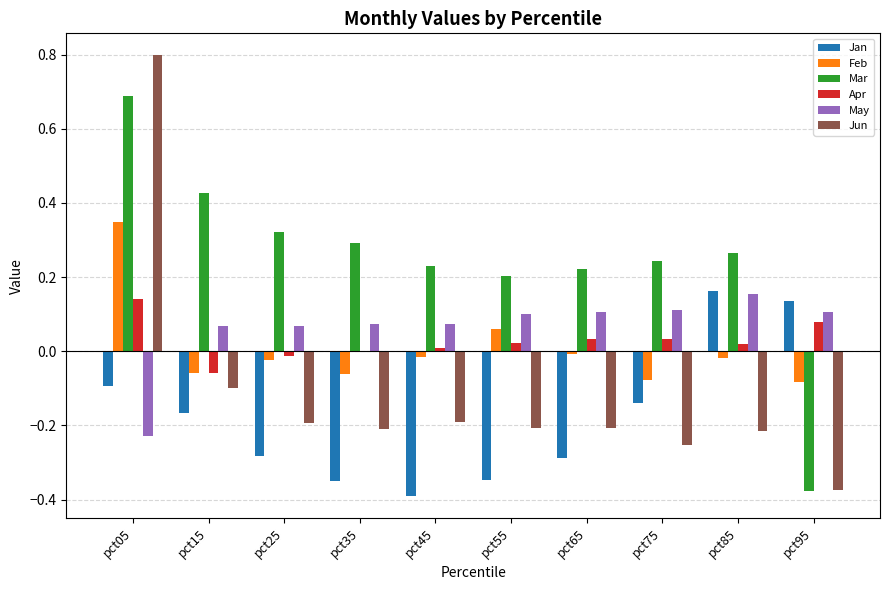

Which category has the highest value in the May series?

pct85